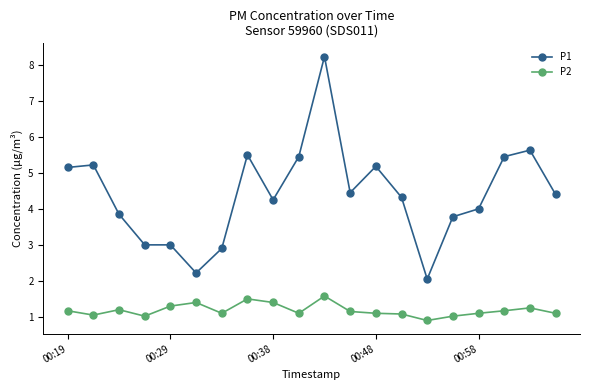

What is the difference between the second highest and minimum values in the P2 series?

0.6